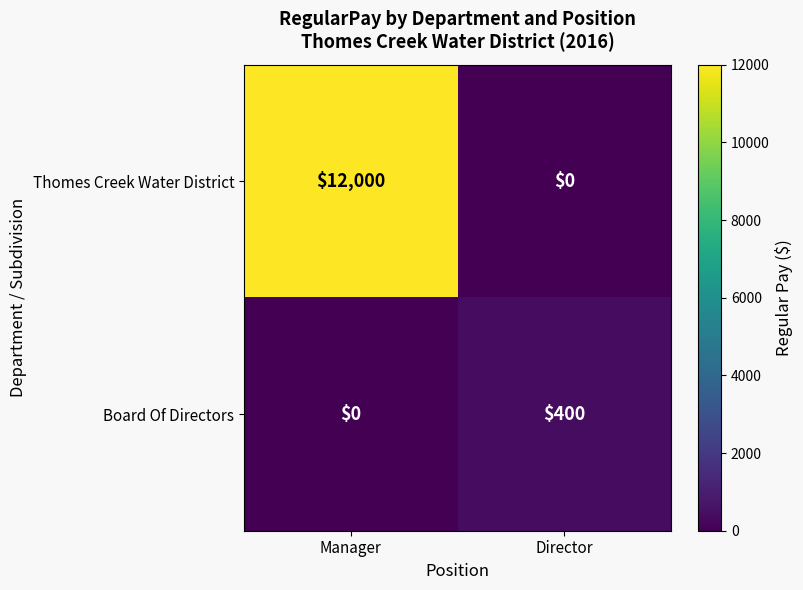

Which category has the highest value across all series?

Manager